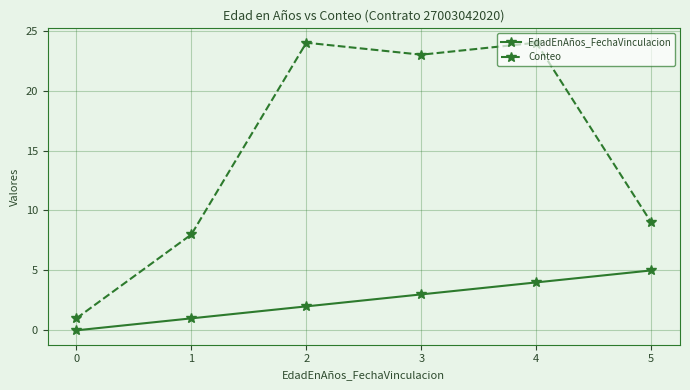

What is the greatest value displayed?

24